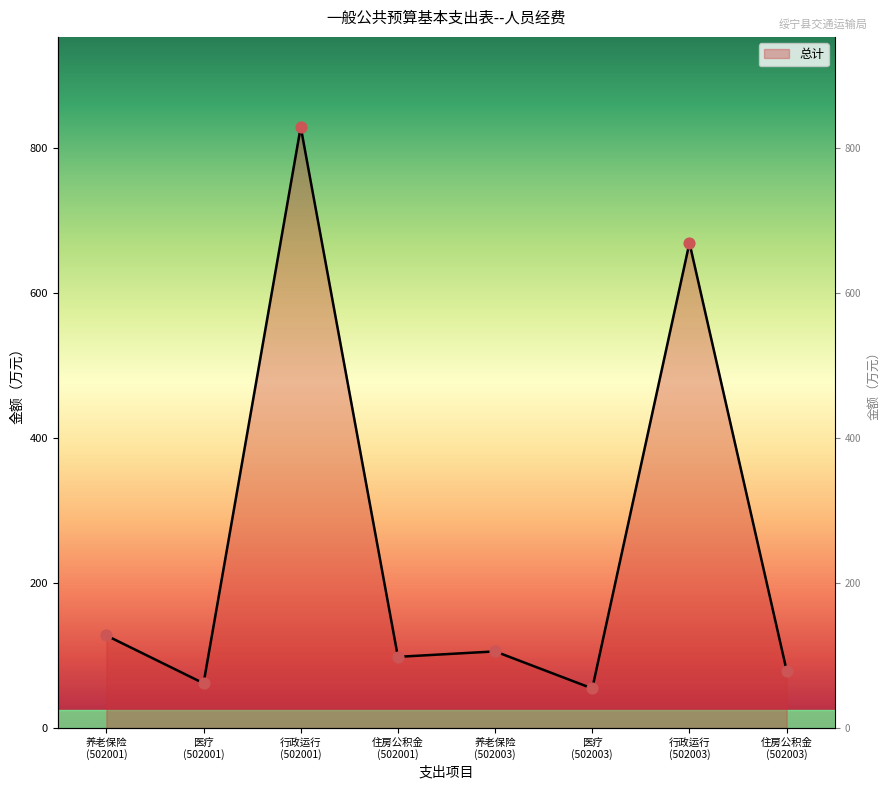

Between 养老保险 (502001) and 养老保险 (502003), which is larger?

养老保险 (502001)